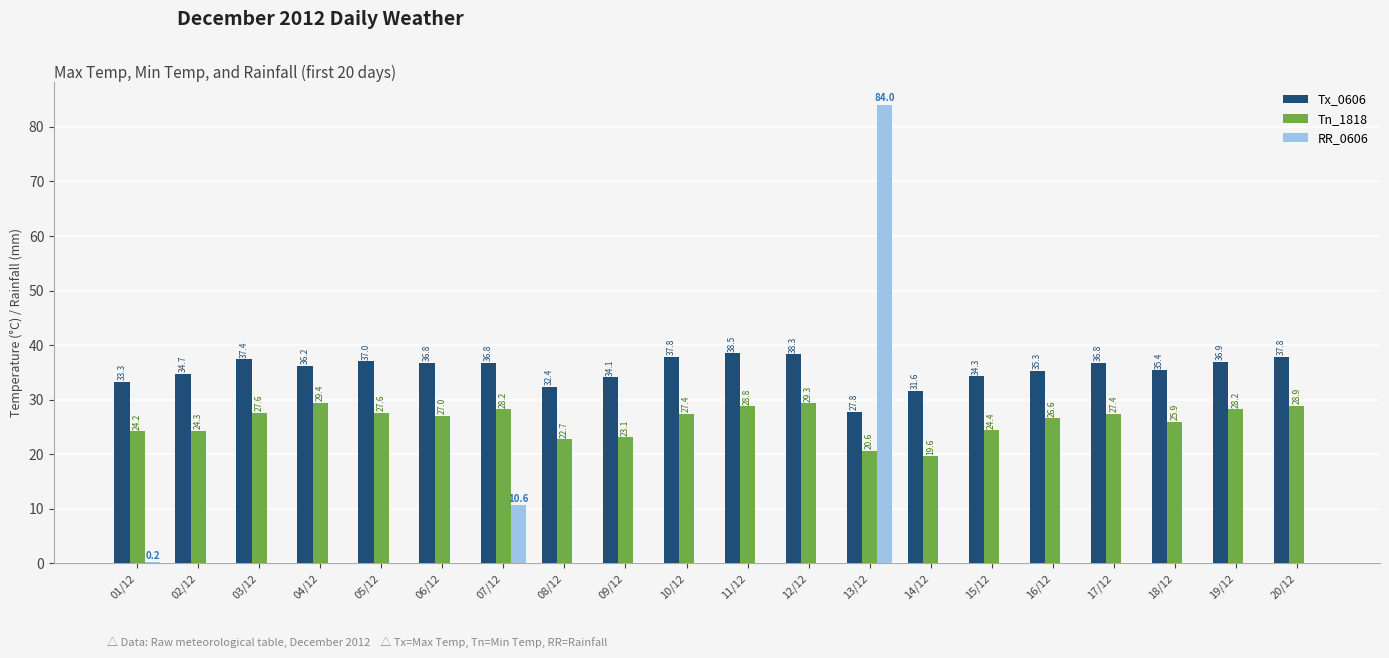

What is the sum of all Tx_0606 values?

709.2